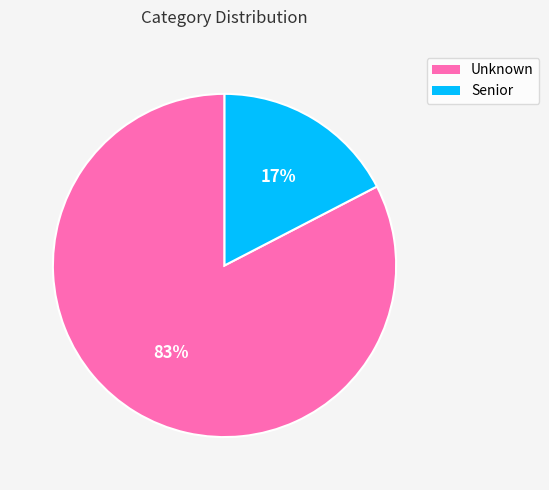

Is the sum of Senior and Unknown greater than half?

Yes